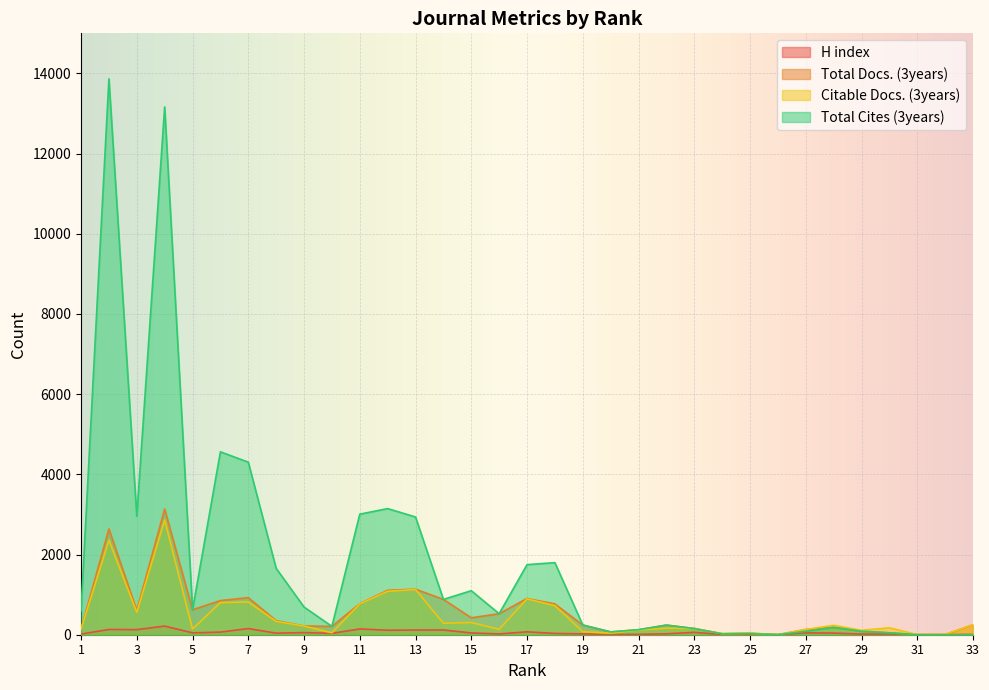

What is the sum of all Total Docs. (3years) values?

17802